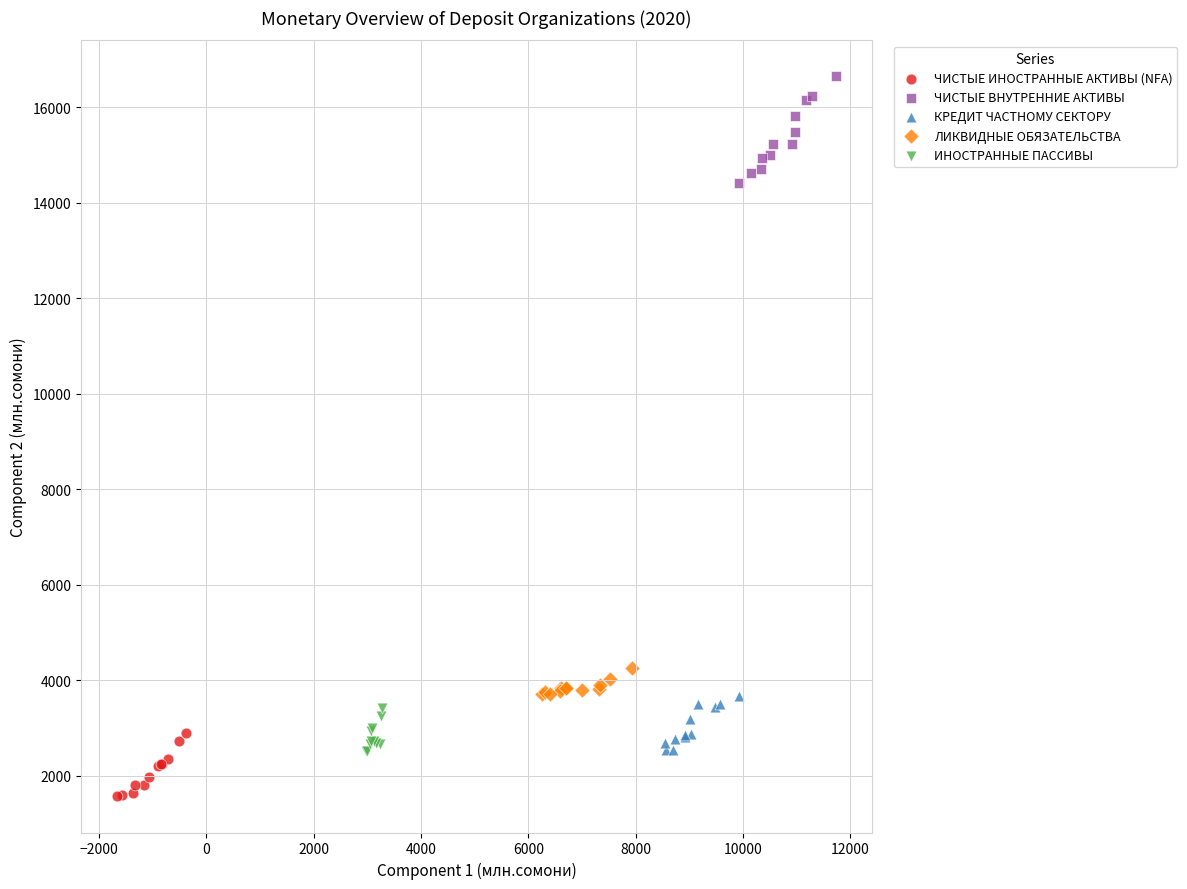

Which series has the largest Y range (max minus min)?

ЧИСТЫЕ ВНУТРЕННИЕ АКТИВЫ